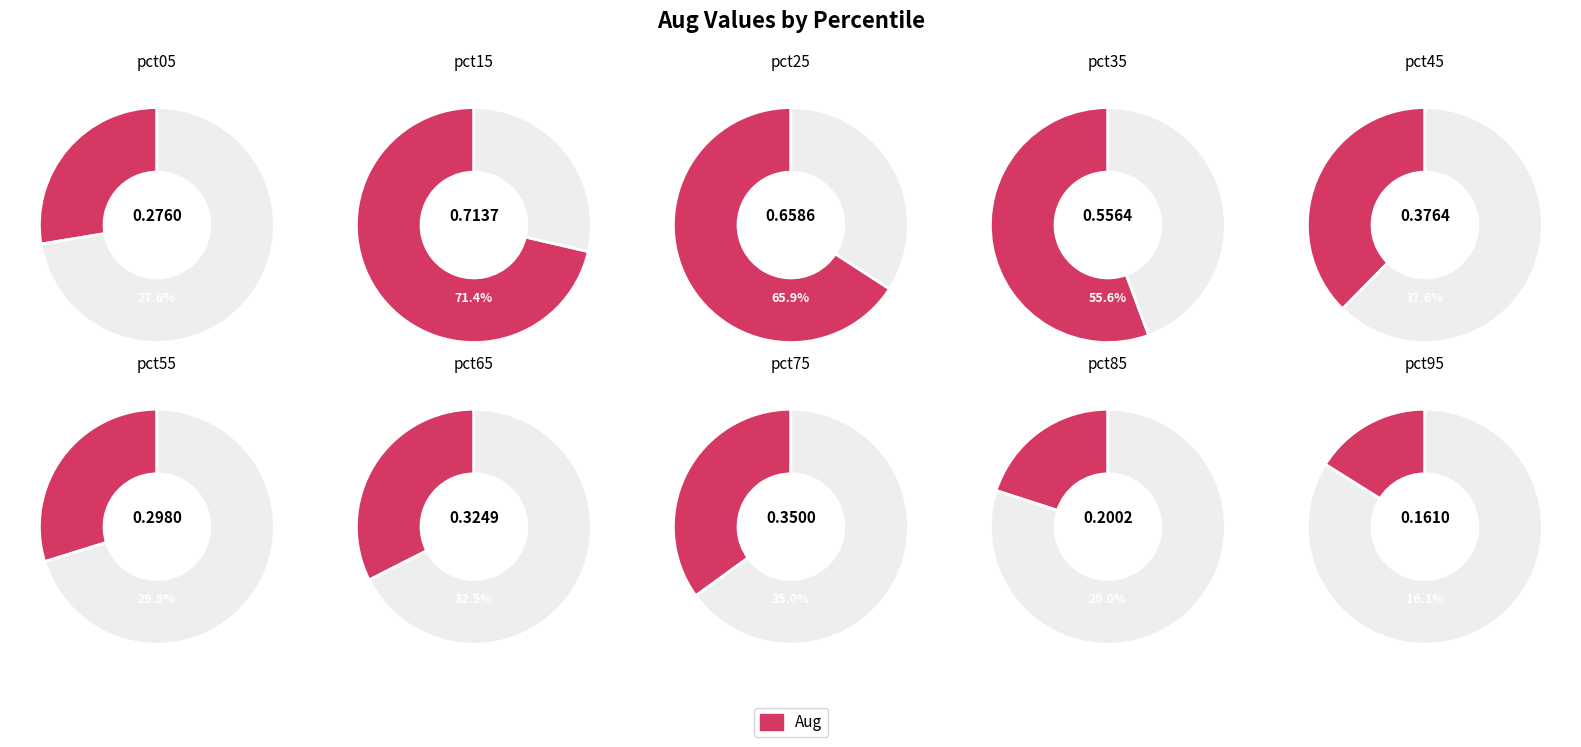

Which category has the smallest portion of the pie?

pct95